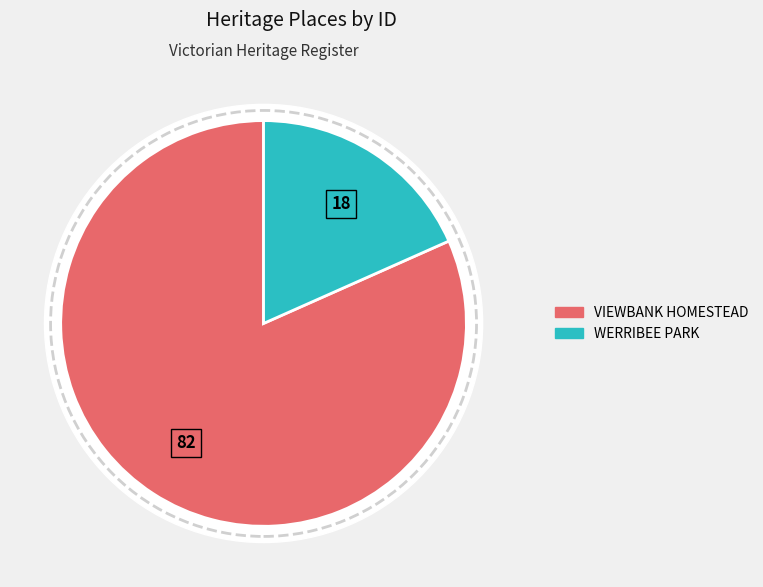

Is it true that VIEWBANK HOMESTEAD is 75% of the pie?

False